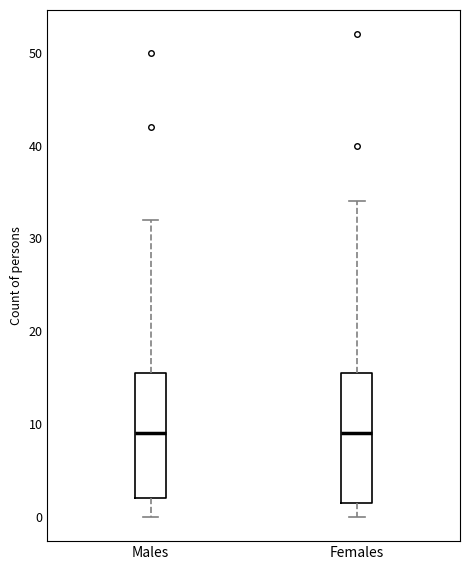

Reading left to right, transcribe this box plot: for each box, give where its median line is, the range the box spans, and where its two whiskers end, as read against the y-axis. The values are not printed on the chart, so give them approximately, as read against the axis.

Males: median 9, box 2 to 16, whiskers 0 to 32
Females: median 9, box 2 to 16, whiskers 0 to 34